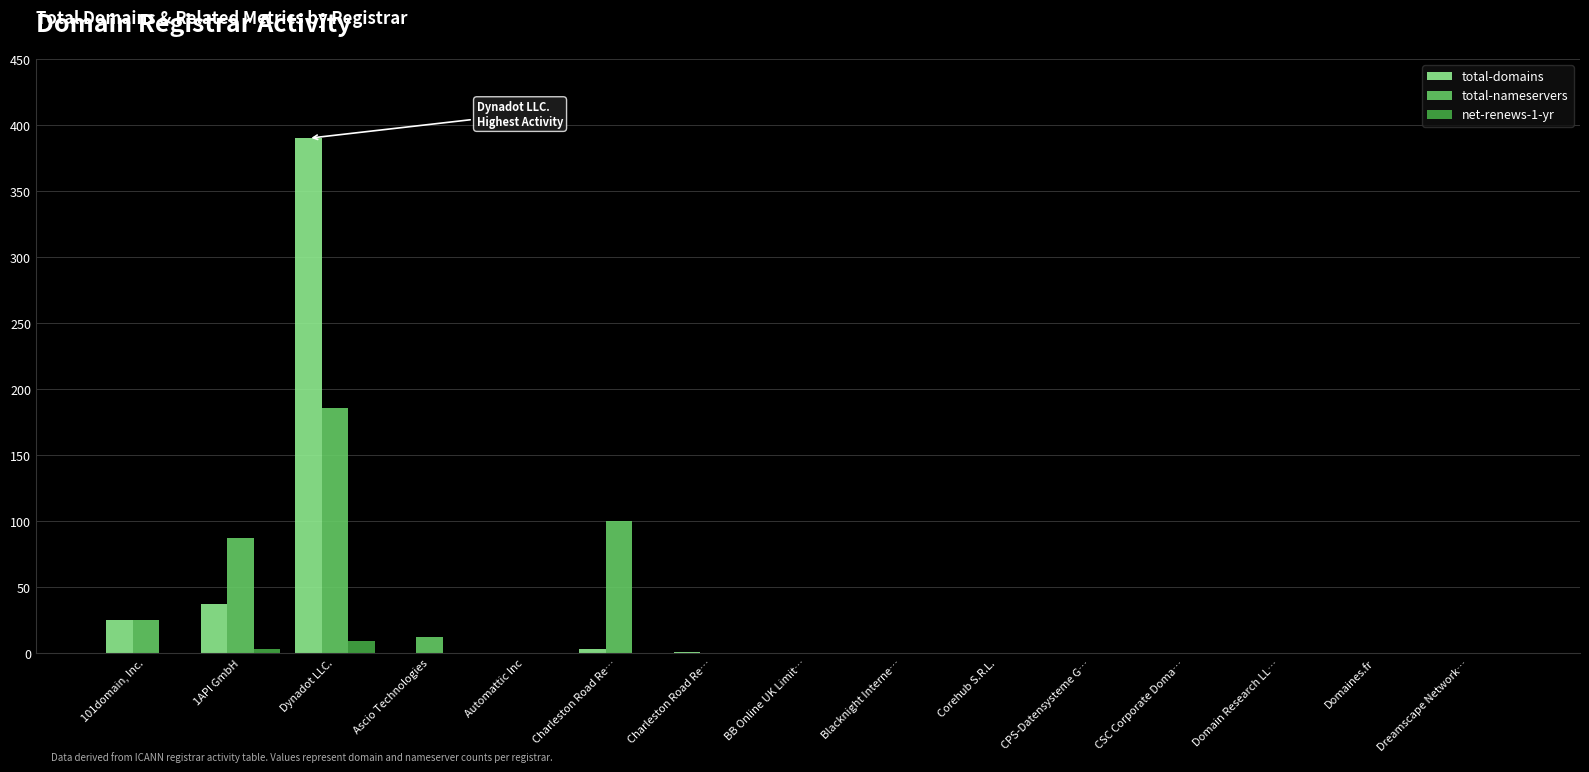

Which series changed the most between Charleston Road Re… and Charleston Road Re…?

total-nameservers